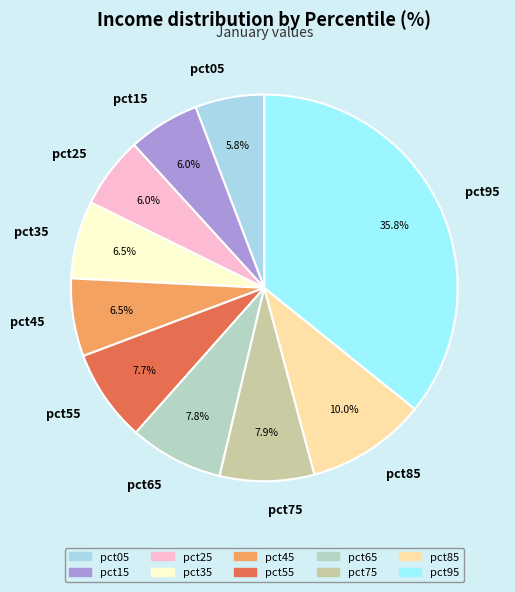

To the nearest percent, what is the difference between the largest and smallest slice percentages?

30%